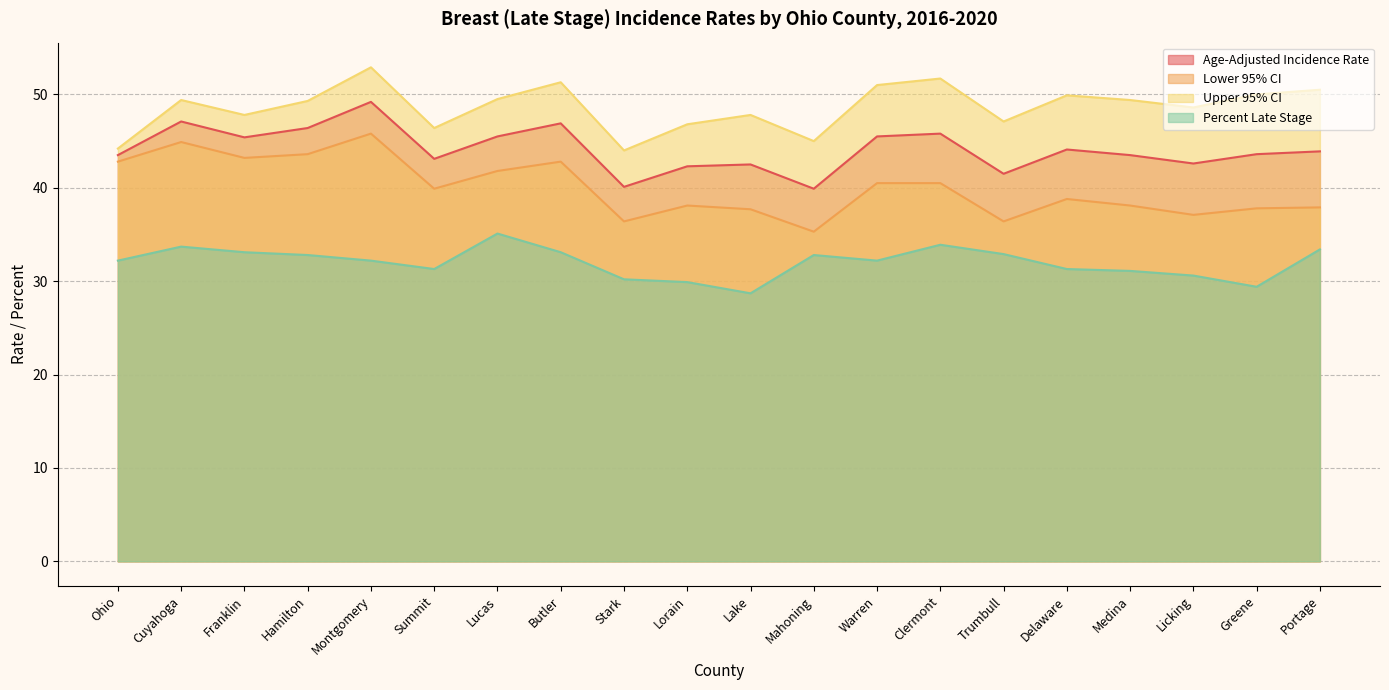

What position from the right is Warren?

8